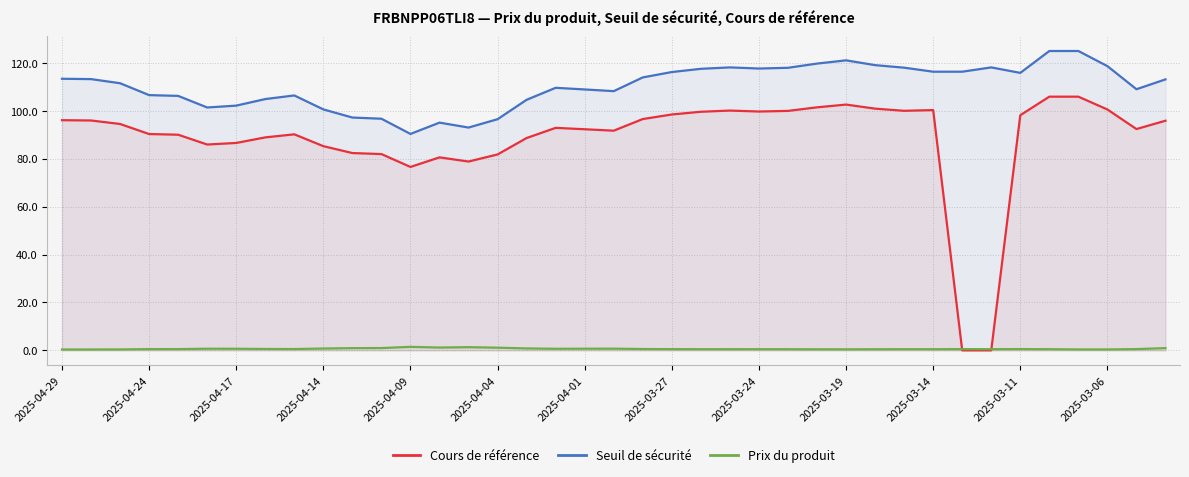

True or false: Cours de référence and Seuil de sécurité intersect in this chart.

False